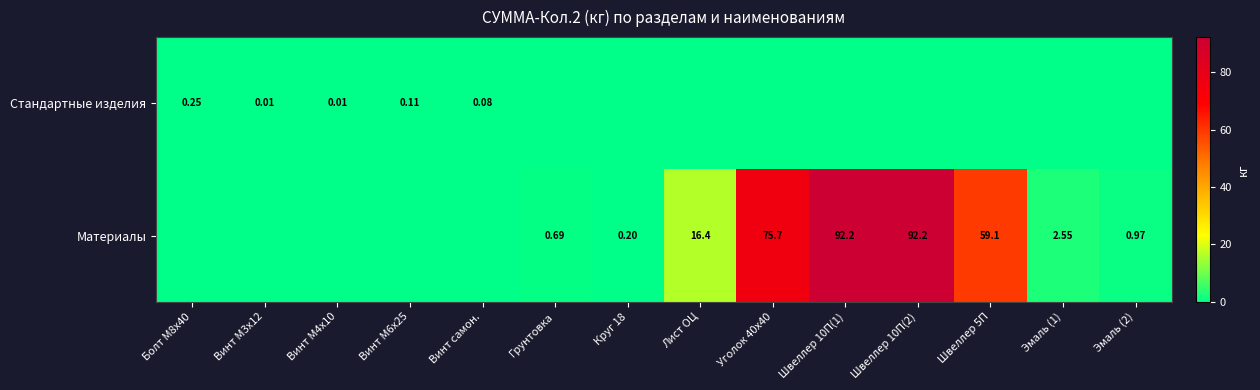

What is the difference between the maximum and minimum values in the Стандартные изделия series?

0.3